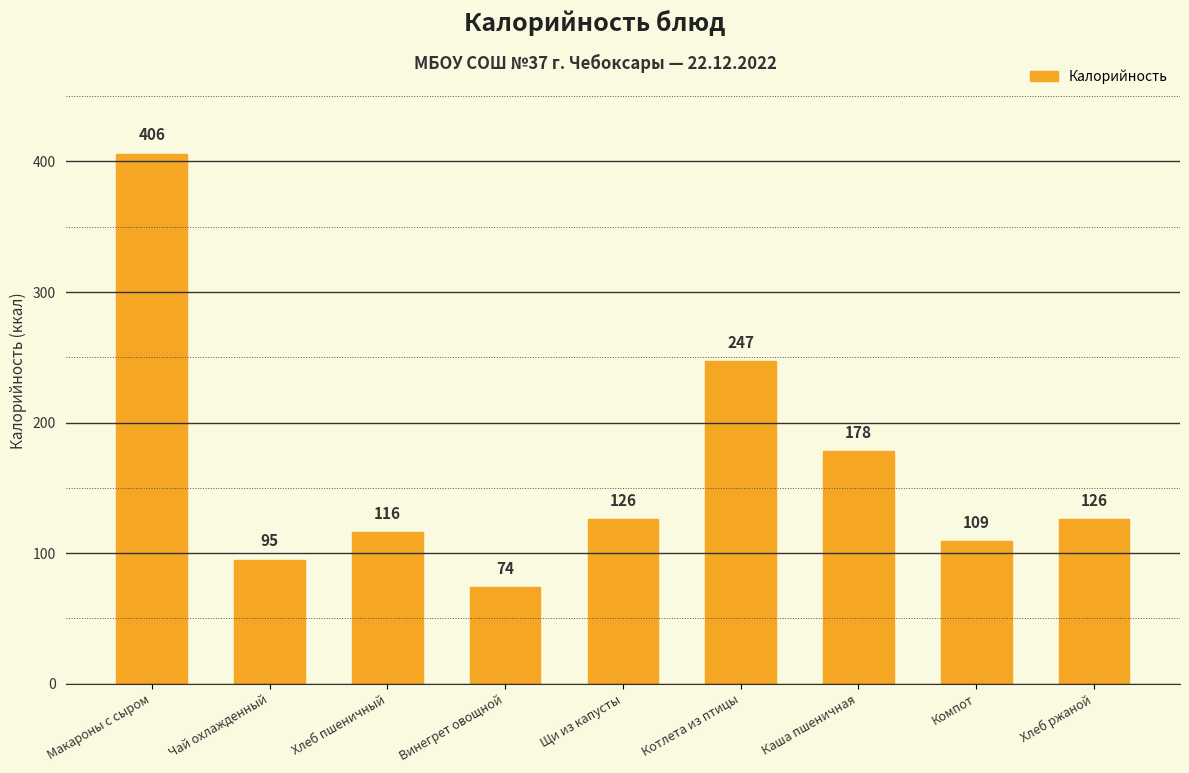

How many data points does each series have?

9